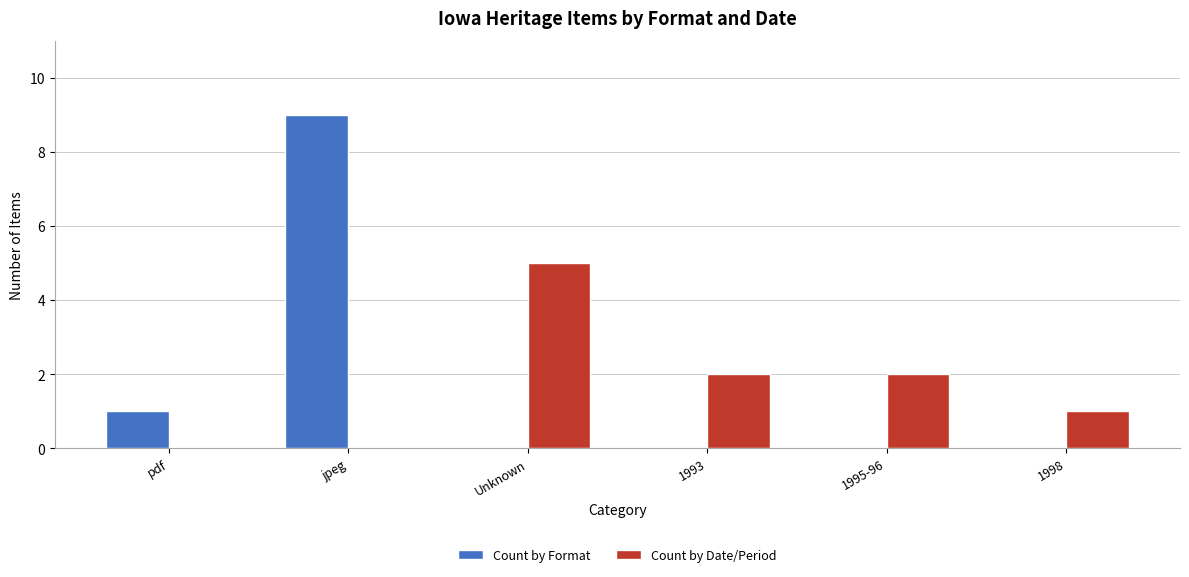

Reading left to right, extract all data points from this chart.

Count by Format: pdf=1	jpeg=9	Unknown=0	1993=0	1995-96=0	1998=0
Count by Date/Period: pdf=0	jpeg=0	Unknown=5	1993=2	1995-96=2	1998=1